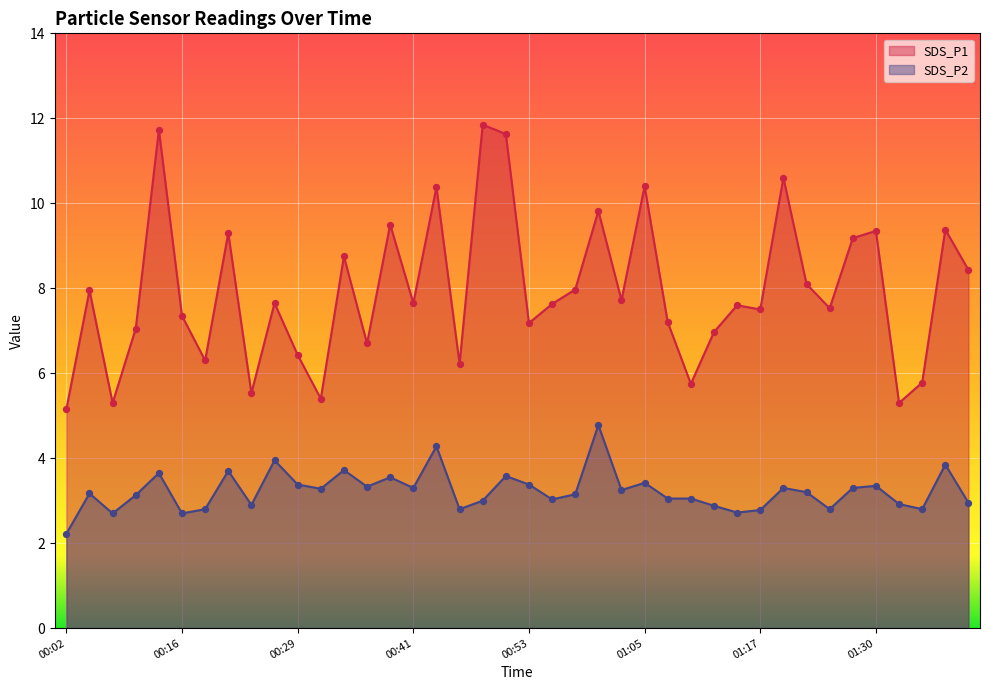

Which series contains the lowest Y value?

SDS_P2